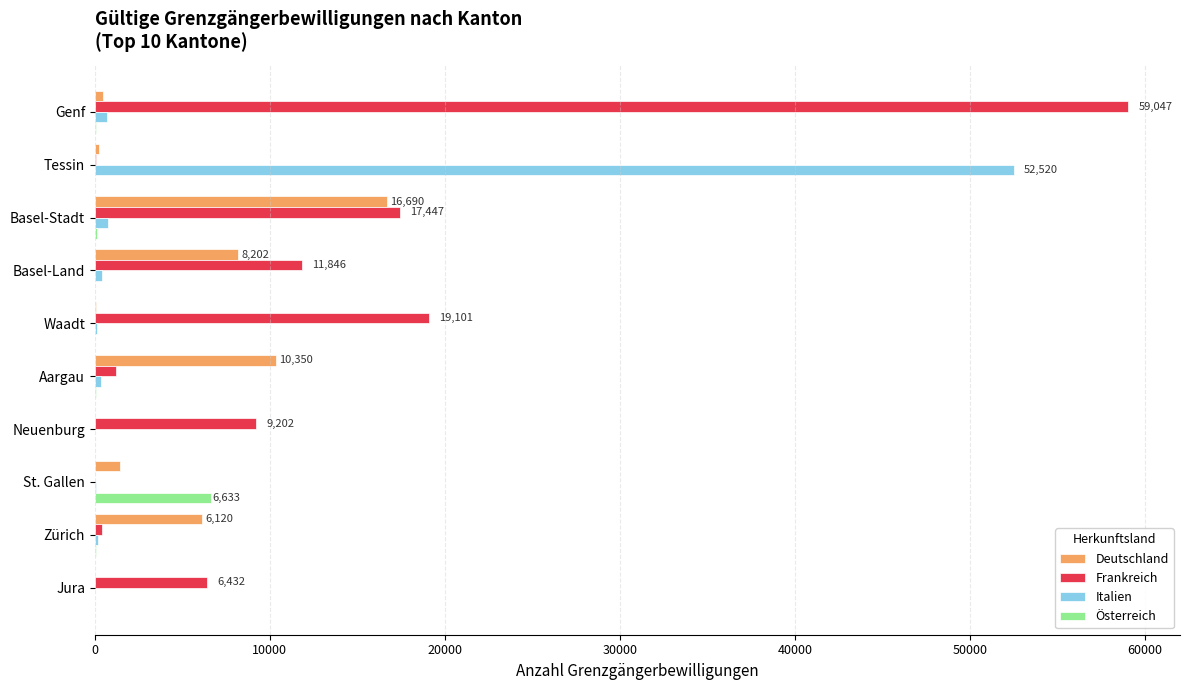

How many distinct data groups are displayed?

4